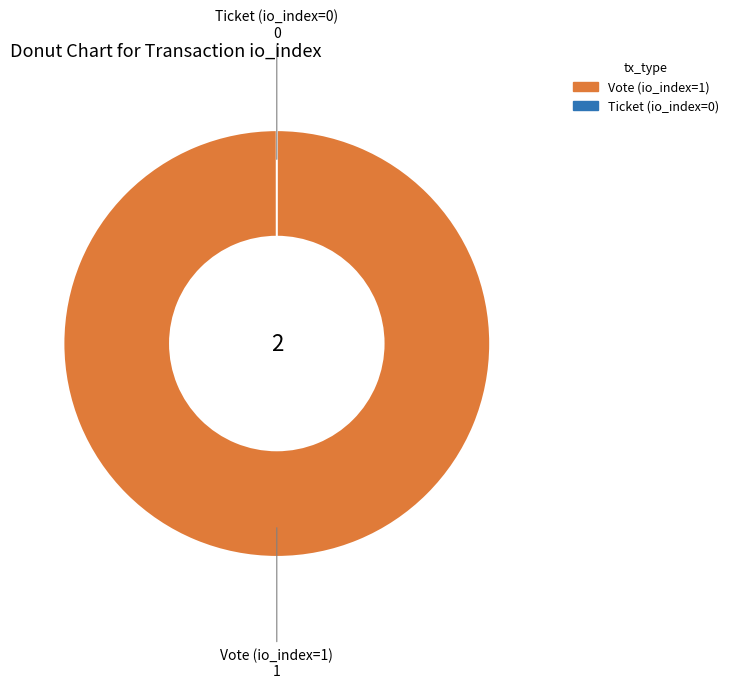

Is it true that Vote (io_index=1) is 100% of the pie?

True